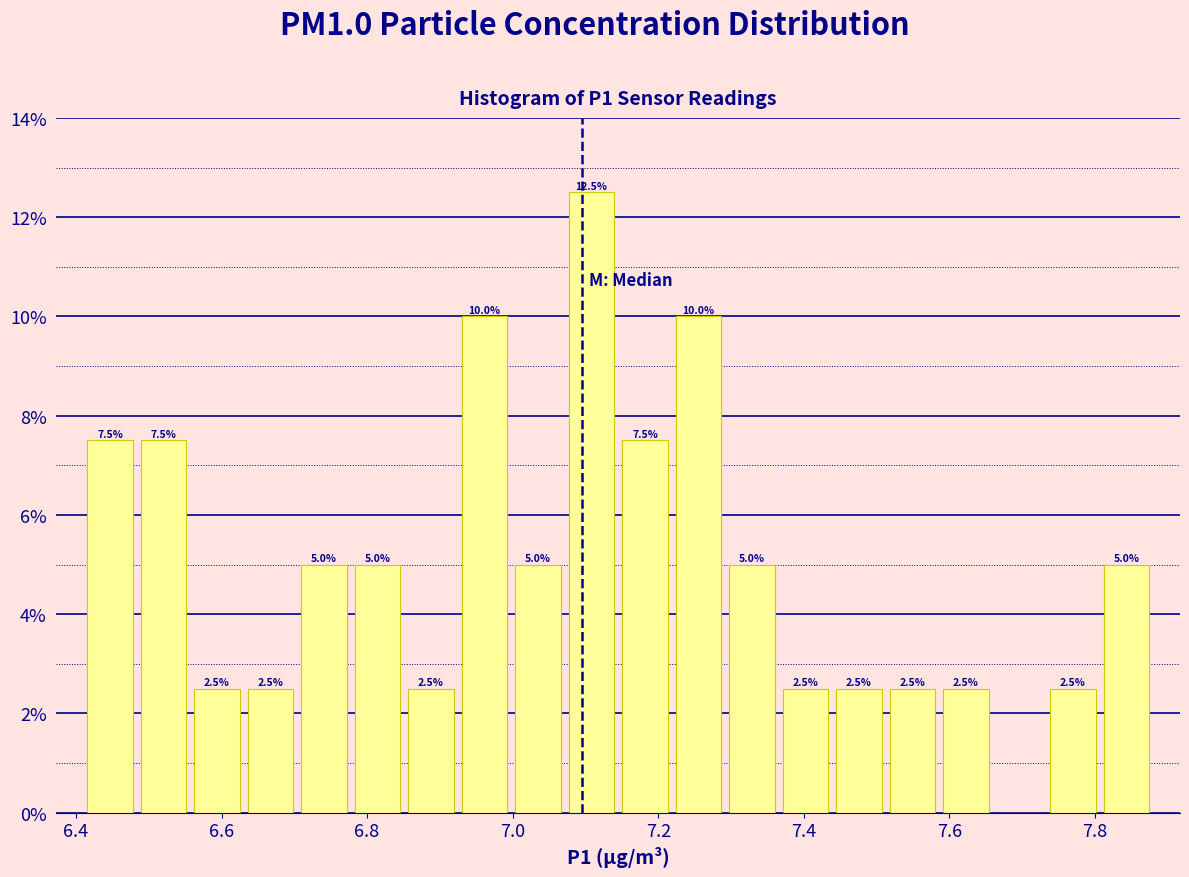

Read against the x-axis, roughly where is the centre of the tallest bar?

7.10